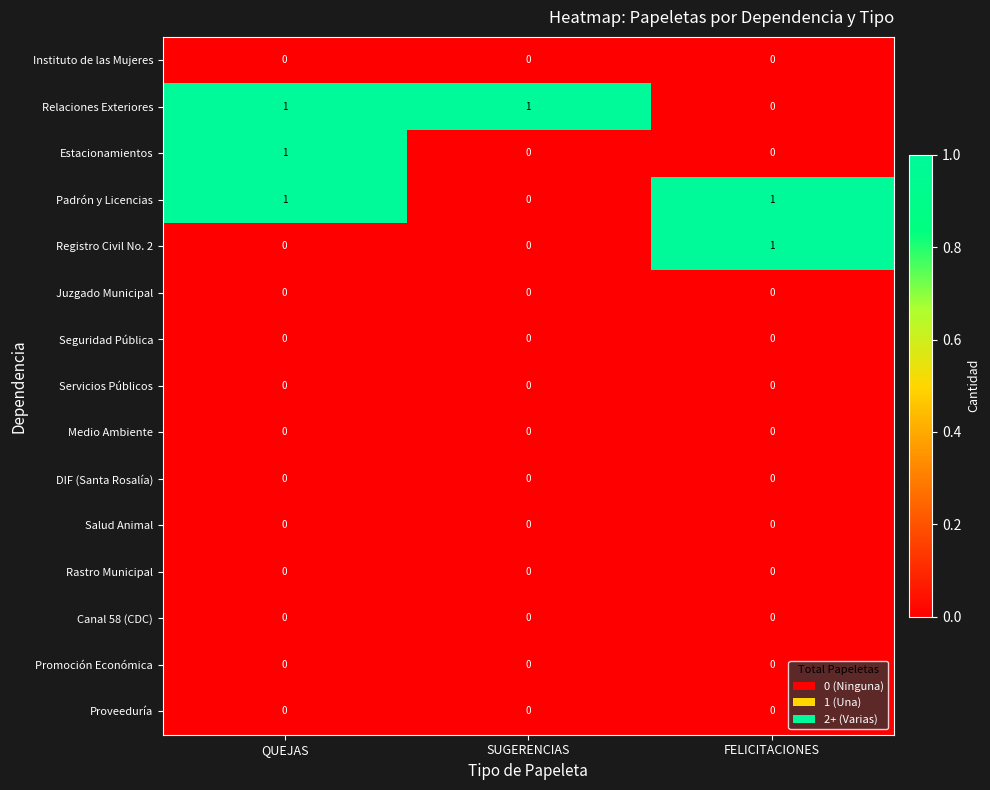

How many series are shown in this chart?

15